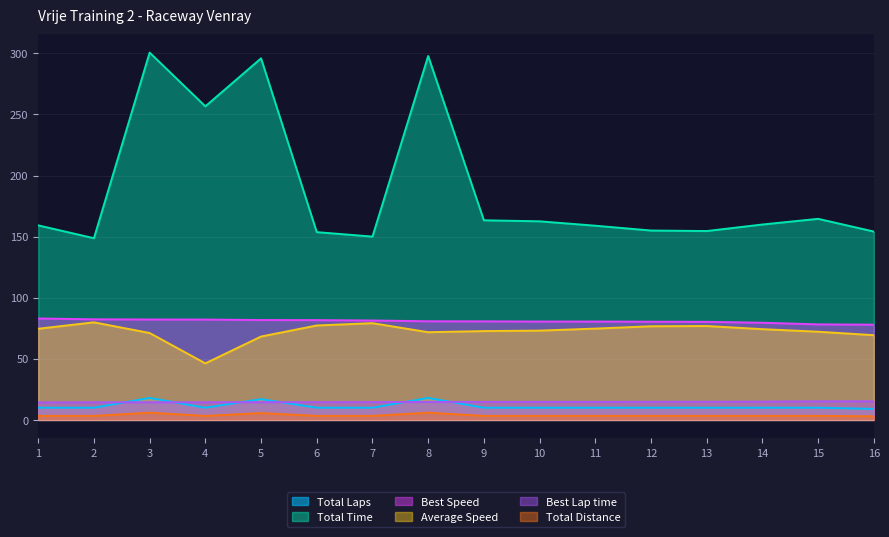

Between 11 and 12, which is larger?

11